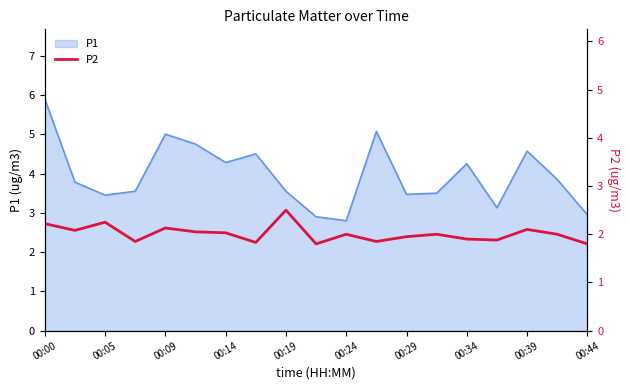

Reading left to right, extract all data points from this chart.

2.2	2.1	2.2	1.9	2.1	2.0	2.0	1.8	2.5	1.8	2.0	1.9	1.9	2.0	1.9	1.9	2.1	2.0	1.8